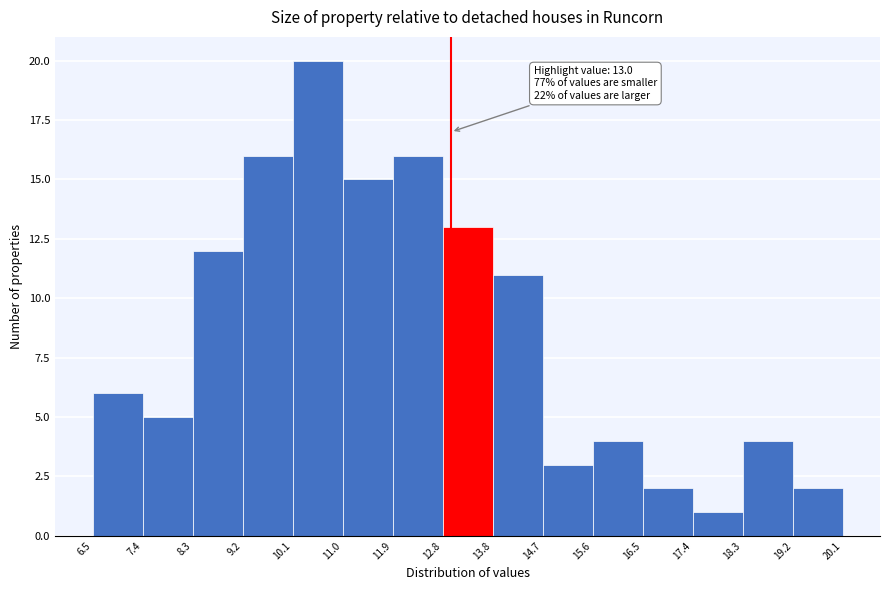

Which range on the x-axis has the tallest bar?

10.1 to 11.0